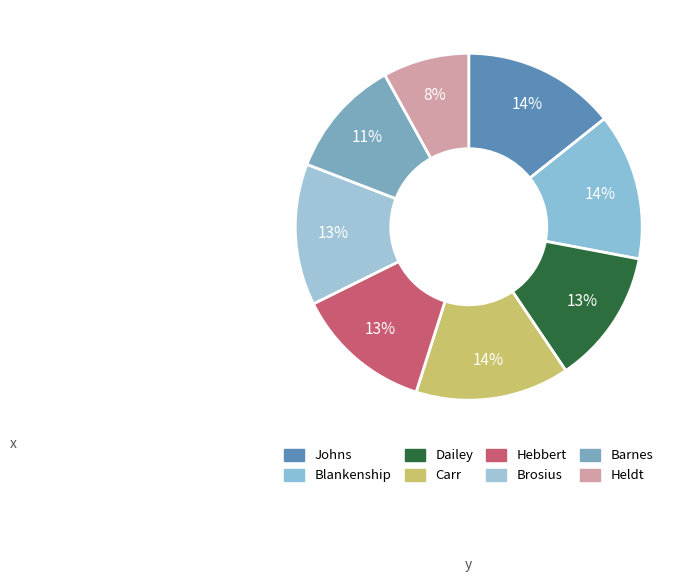

What percentage is the Dailey slice, to the nearest percent?

13%